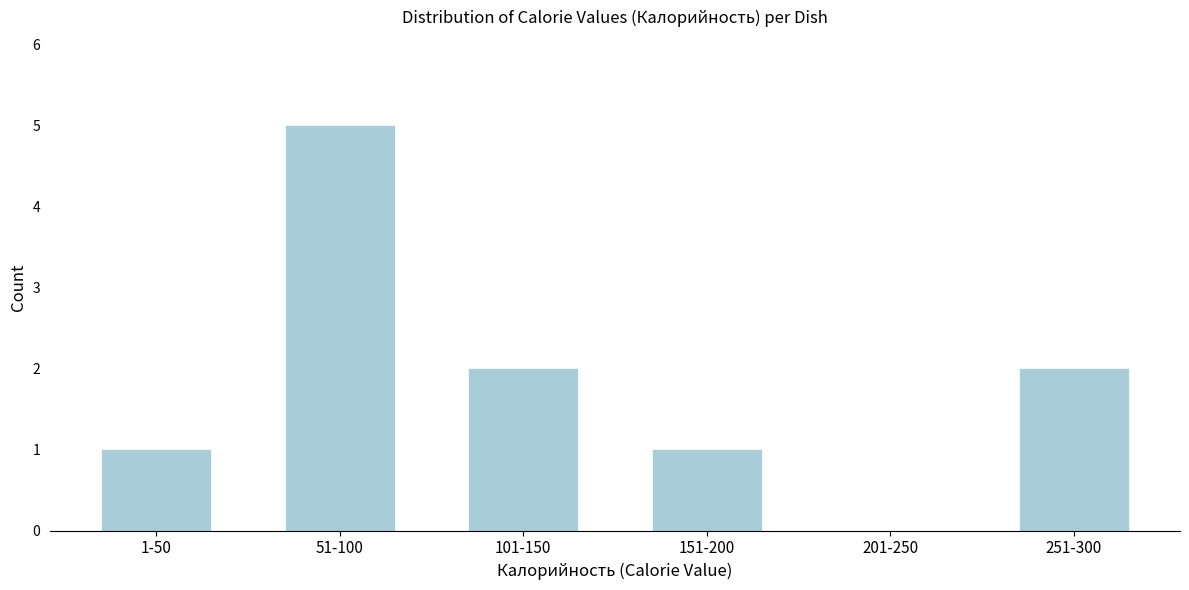

Reading left to right, list all the values displayed in this chart.

1-50=1	51-100=5	101-150=2	151-200=1	201-250=0	251-300=2